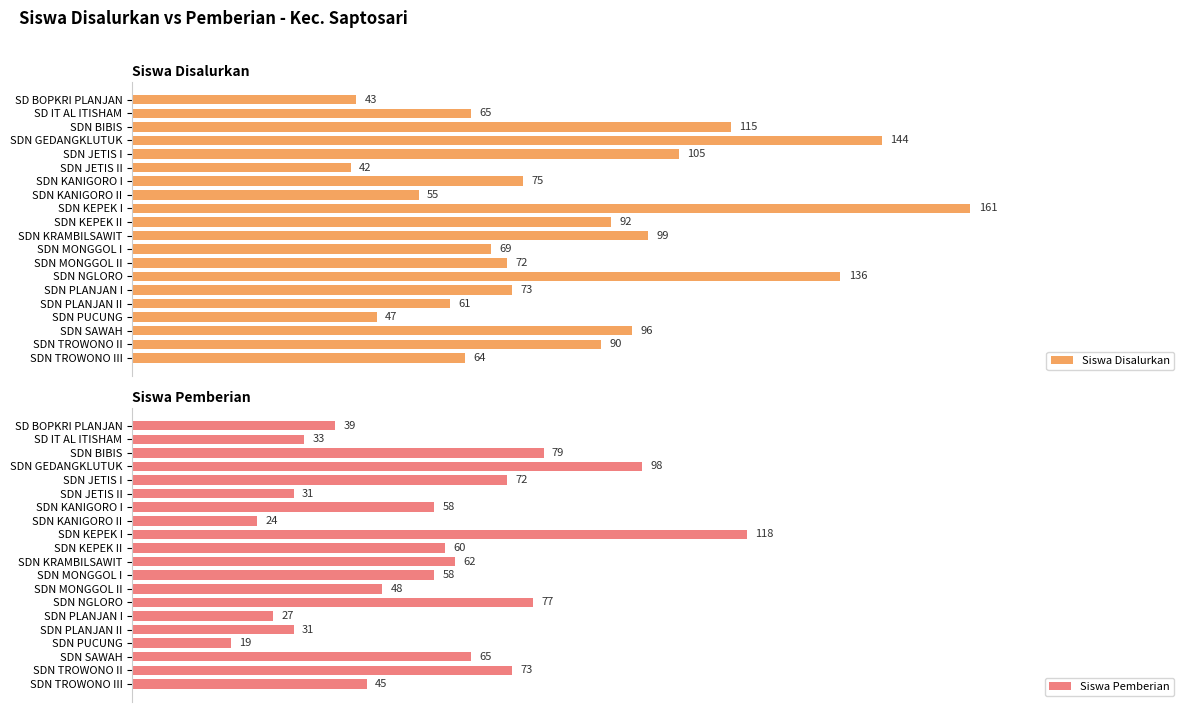

How many bars are there in each group?

2